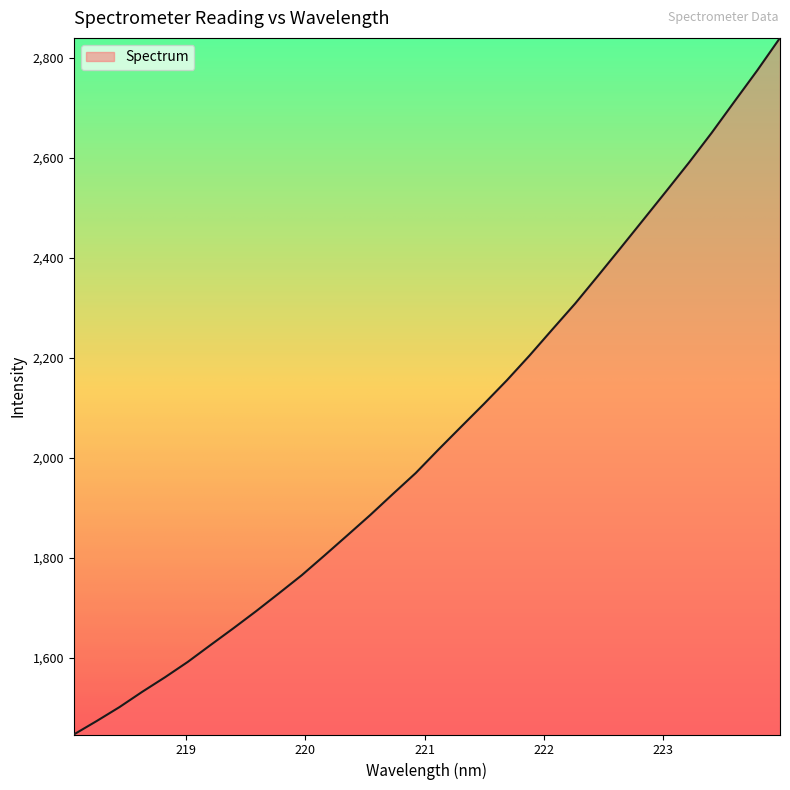

What is the difference between the maximum and minimum values?

1393.1